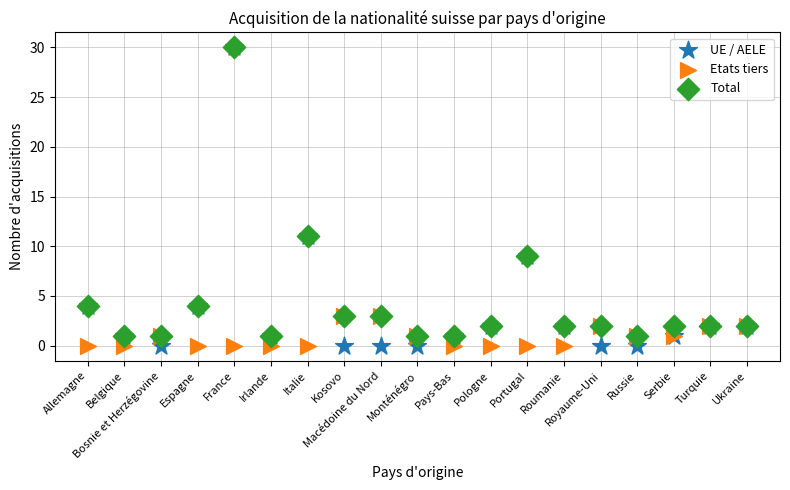

What are all the series names shown in the legend?

UE / AELE, Etats tiers, Total